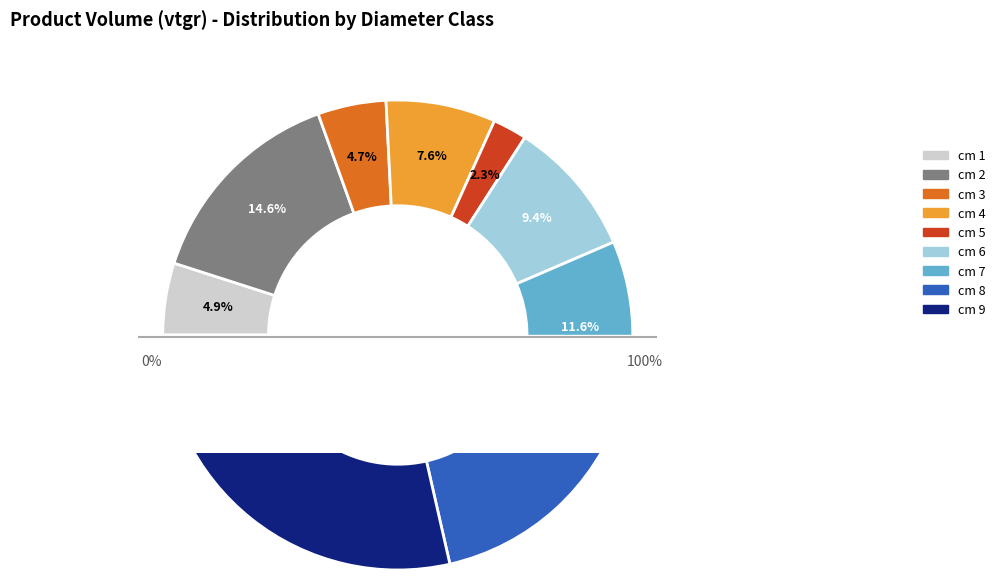

To the nearest percent, what is the combined percentage of 1 and 9?

34%